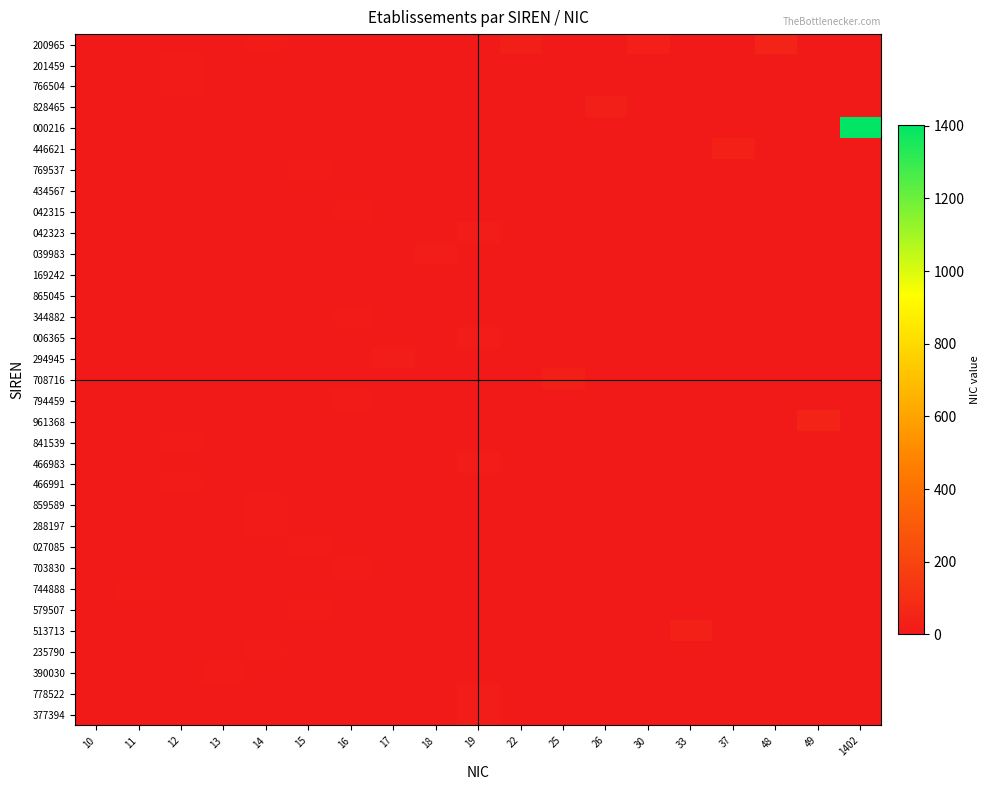

What is the greatest value displayed?

1402